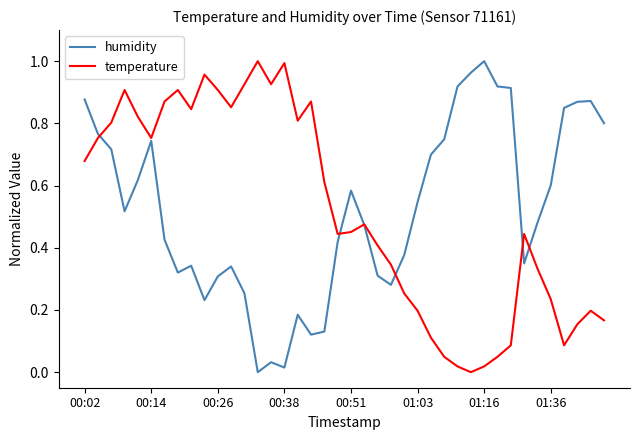

What are all the series names shown in the legend?

humidity, temperature